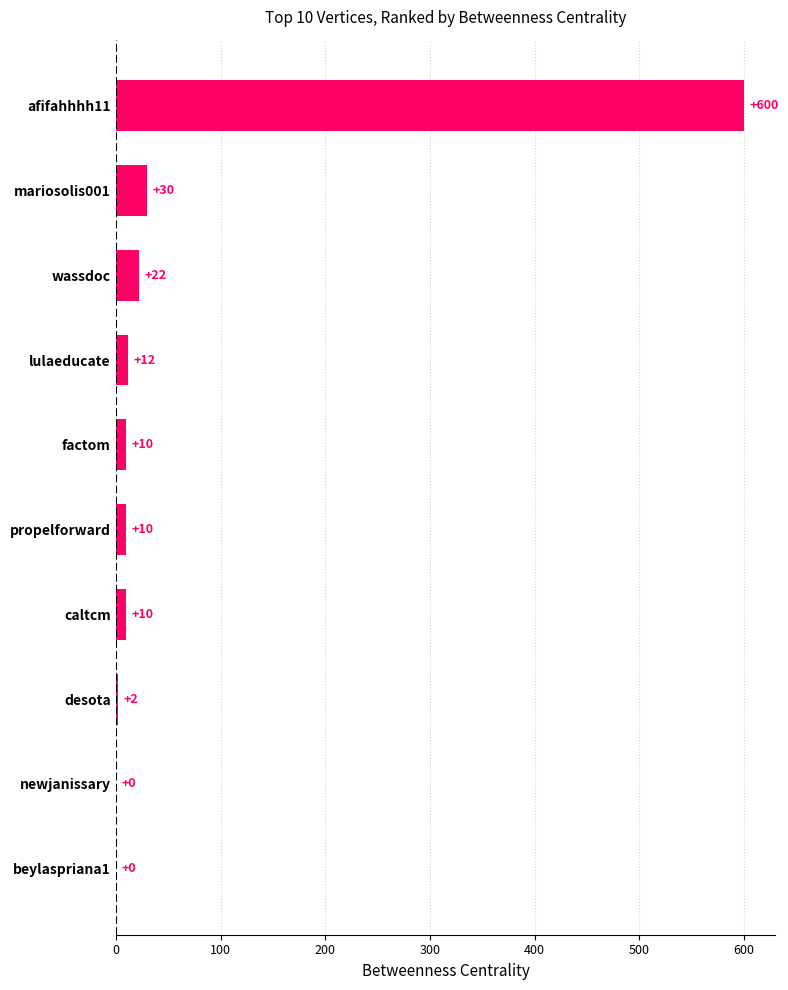

How many values are above zero?

8